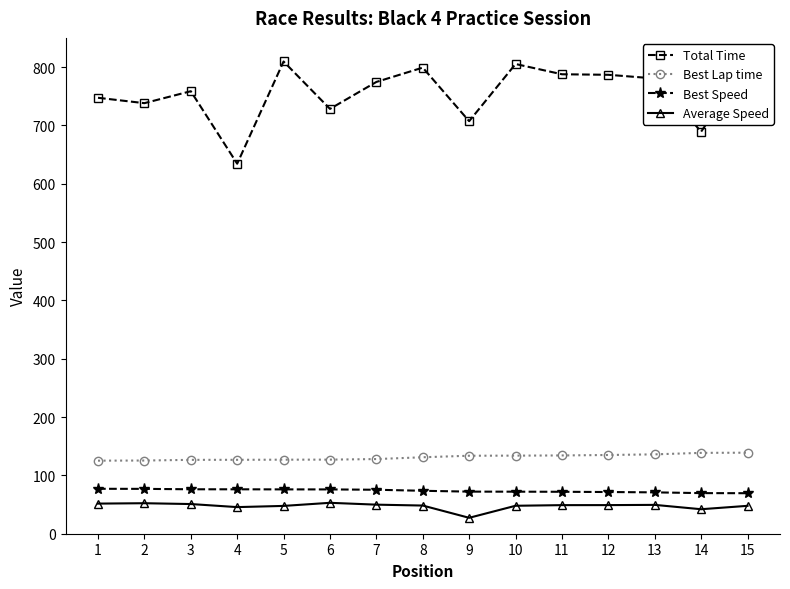

What is the greatest value displayed?

809.5